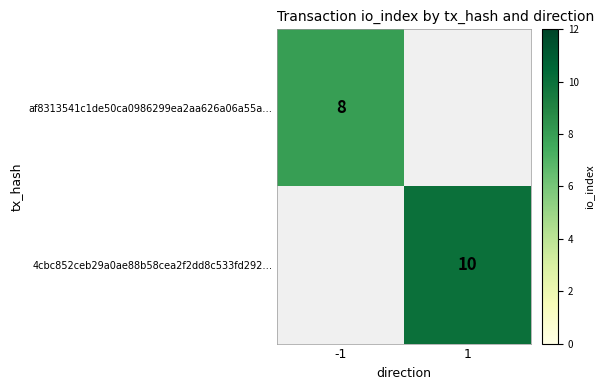

At which category does the chart reach its peak across all series?

1